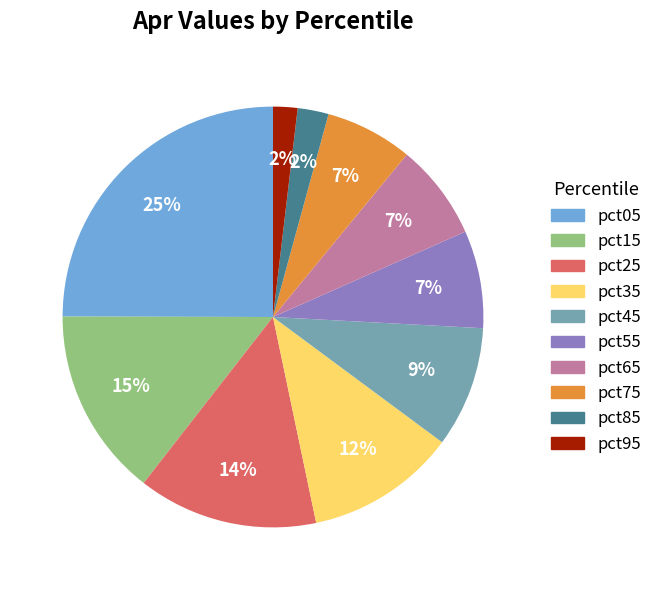

To the nearest percent, what is the difference between the largest and smallest slice percentages?

23%